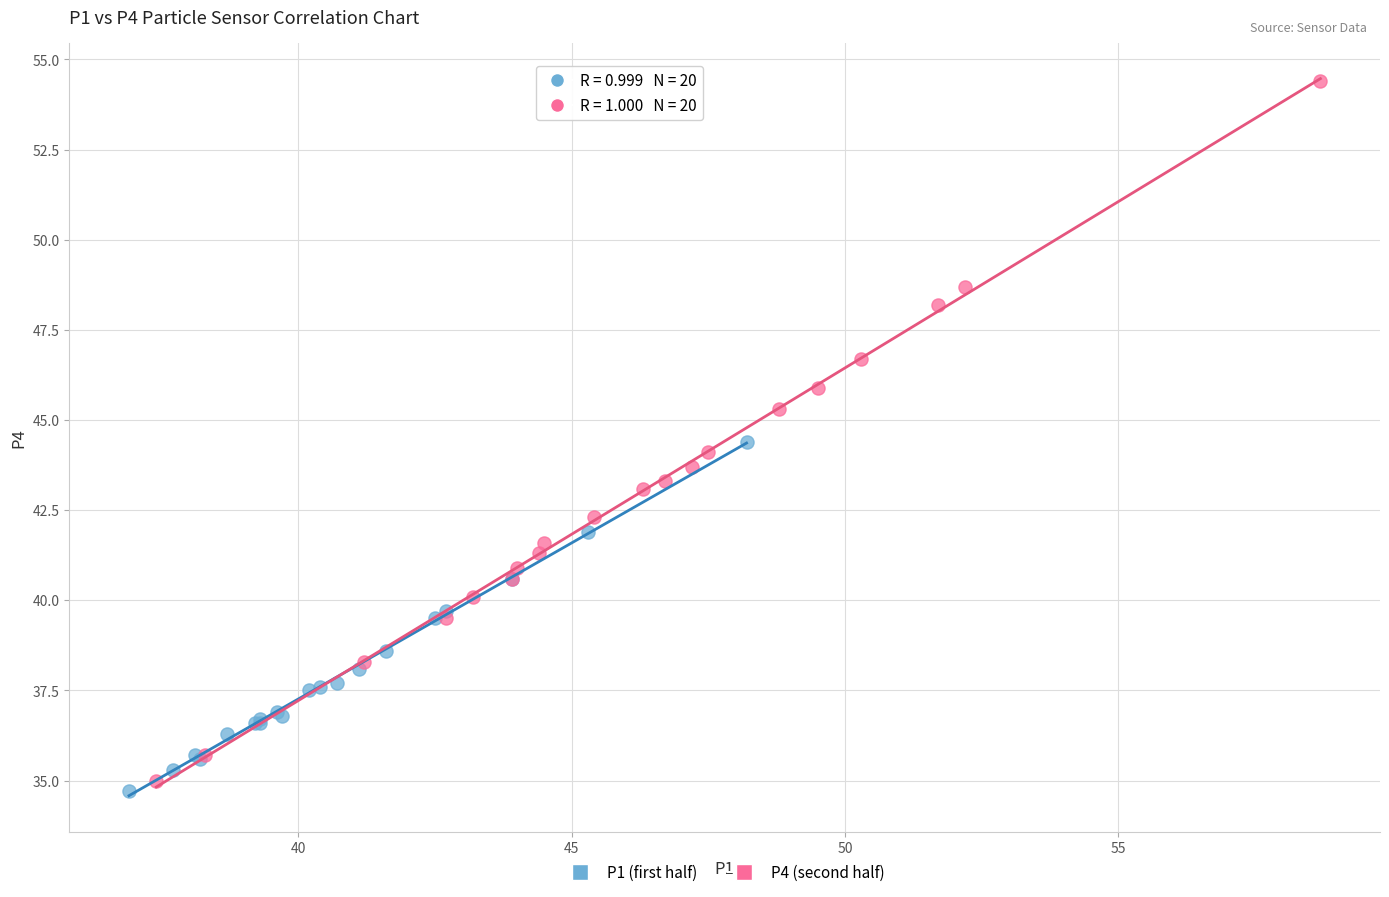

What are all the series names shown in the legend?

P1 (first half), P4 (second half)